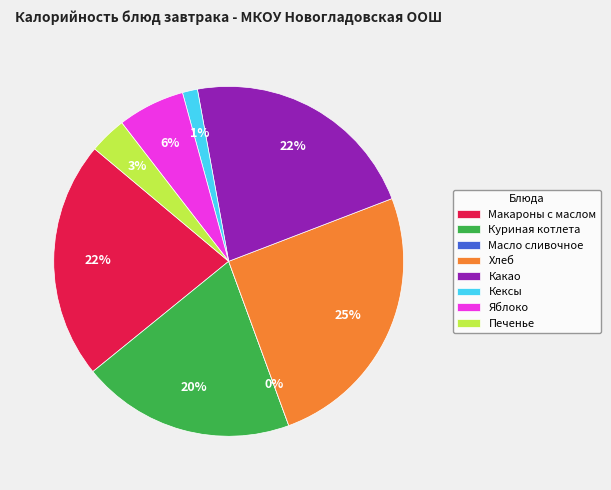

Is the sum of Куриная котлета and Макароны с маслом greater than half?

No